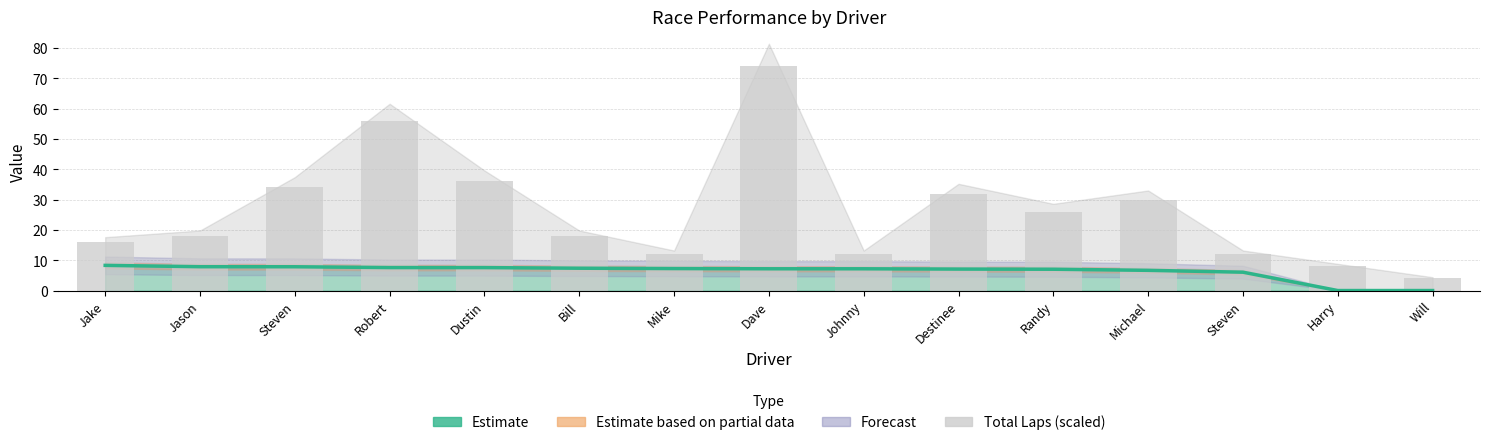

At which category is the sum across all series the highest?

Dave